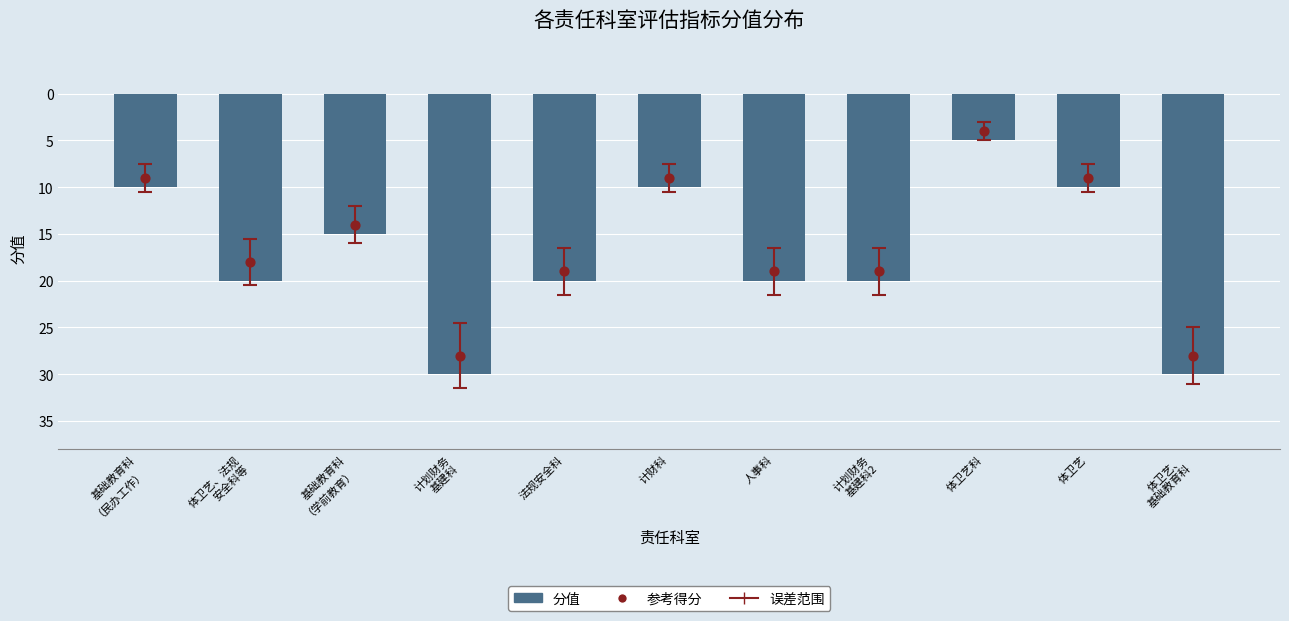

Is the value of 分值（负向展示） at 计财科 greater than the value of 参考得分 at 体卫艺、法规
安全科等?

Yes